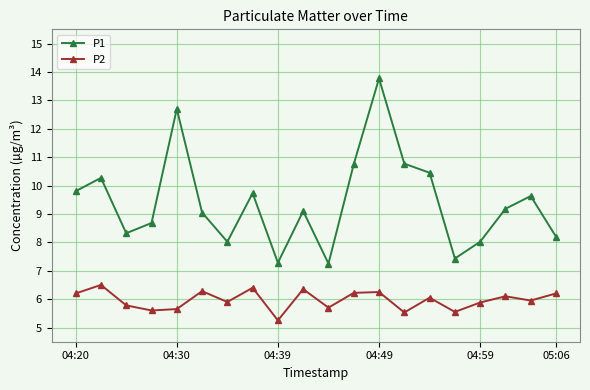

What is the greatest value displayed?

13.8